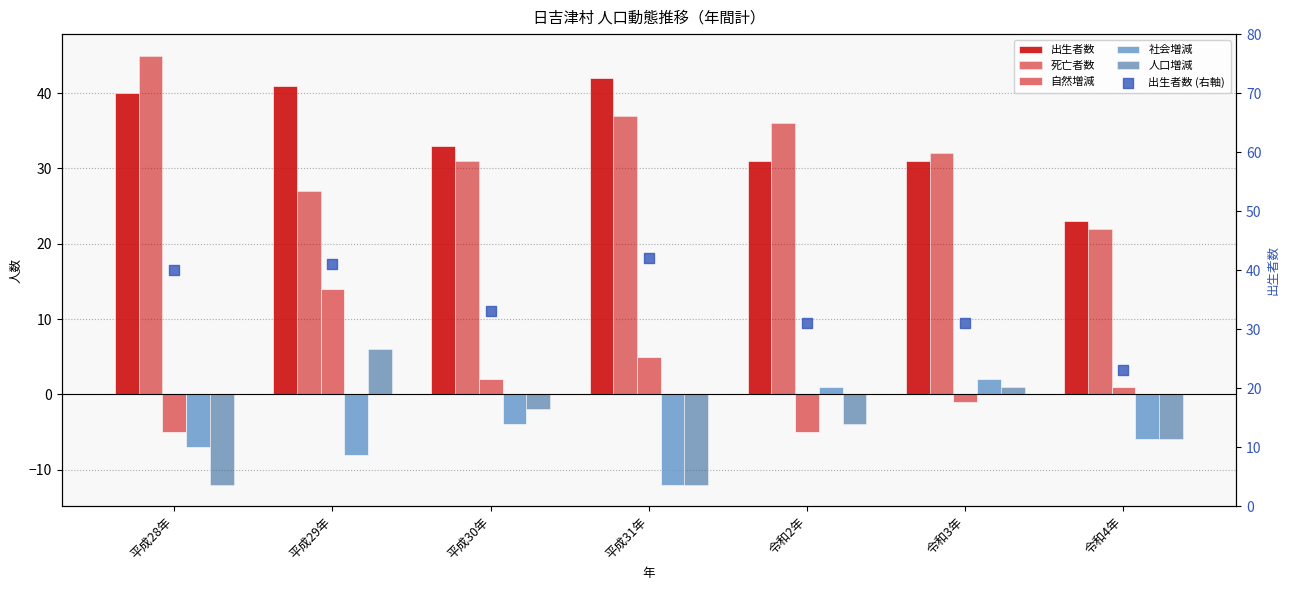

What is the total value across all series at 平成31年?

102